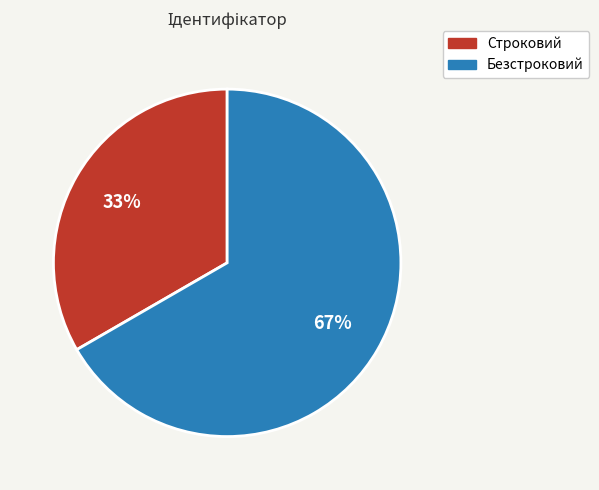

Is there any slice that represents more than half of the pie?

Yes